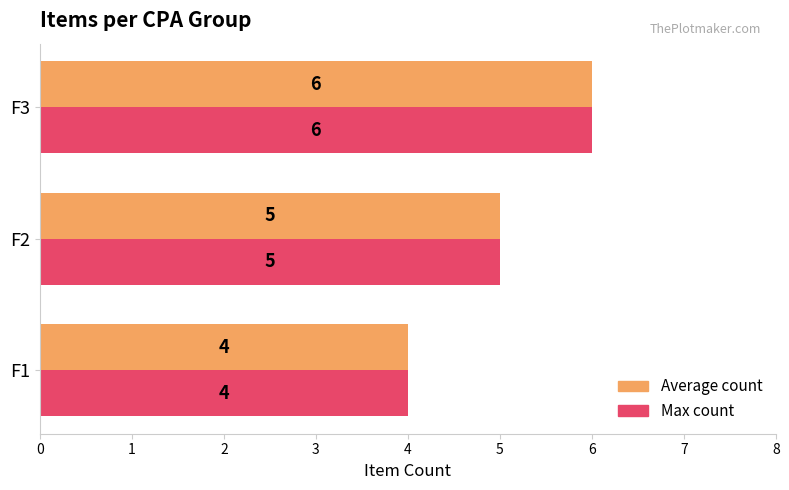

At which label is Max count closest to 5?

F2